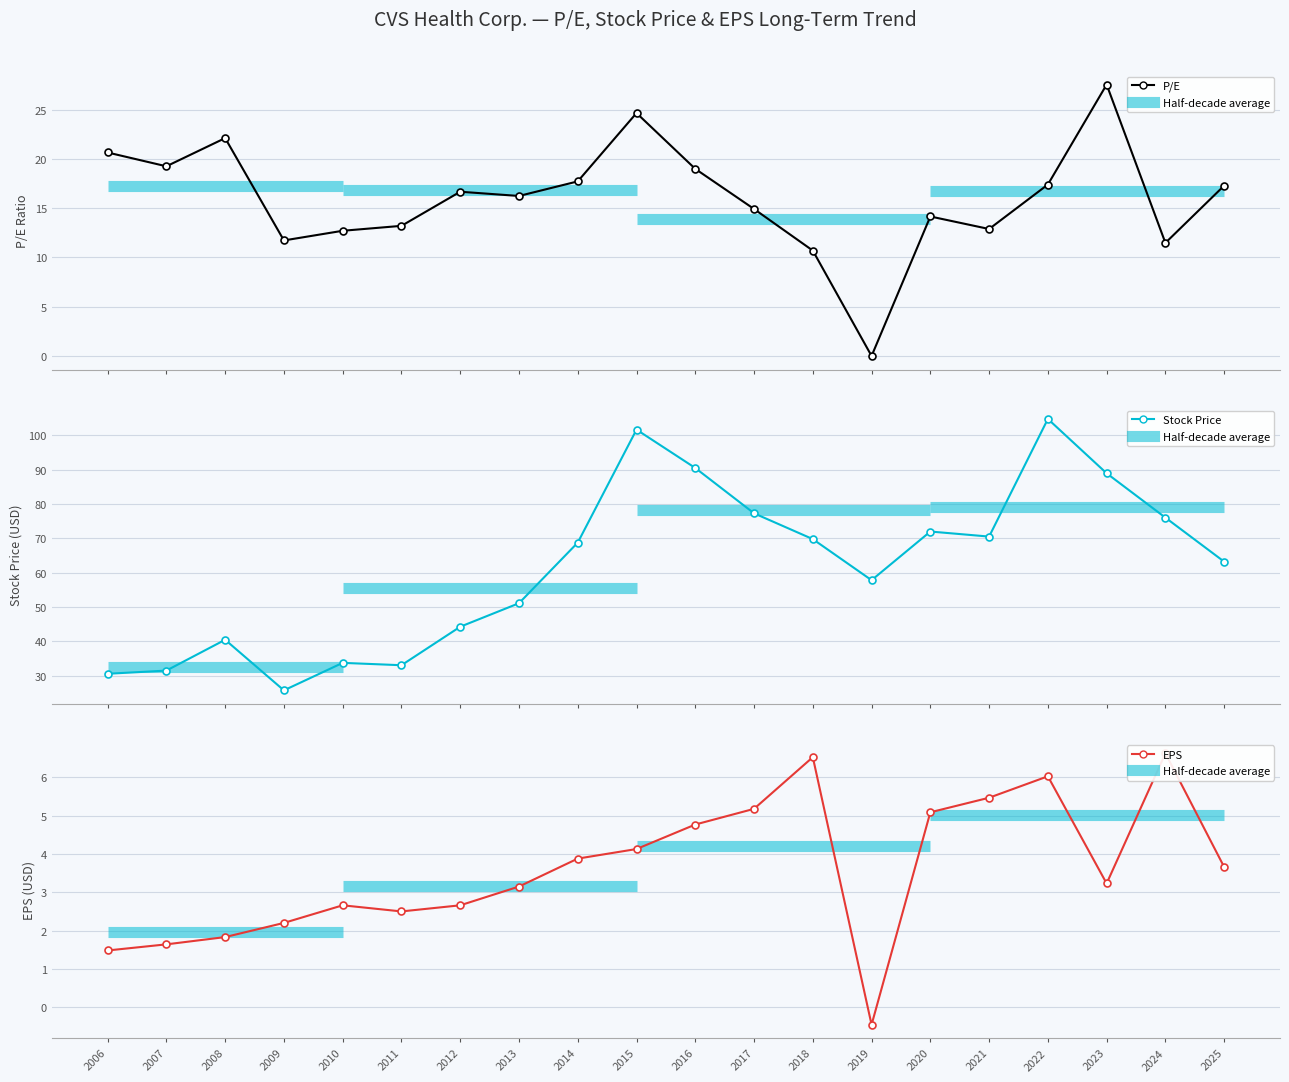

At how many categories does at least one series exceed 62?

11